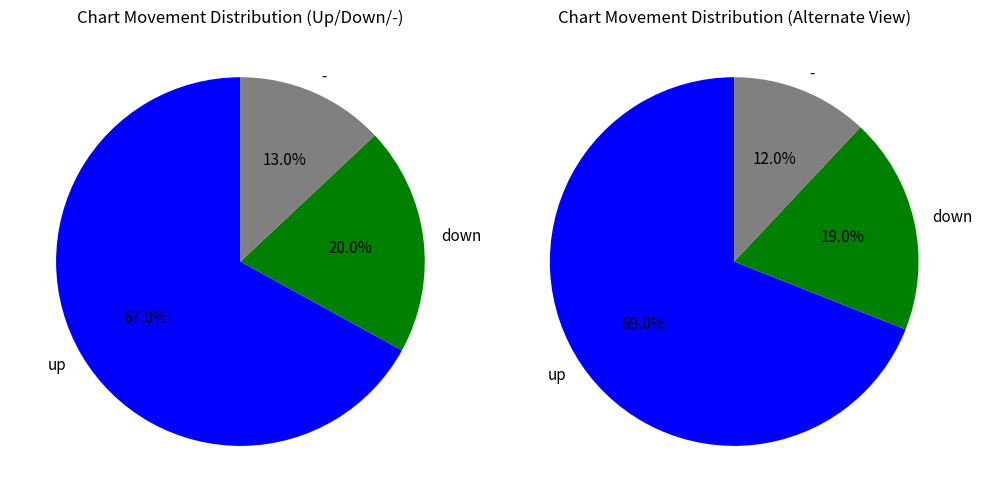

What is the change in value from up to -?

-54